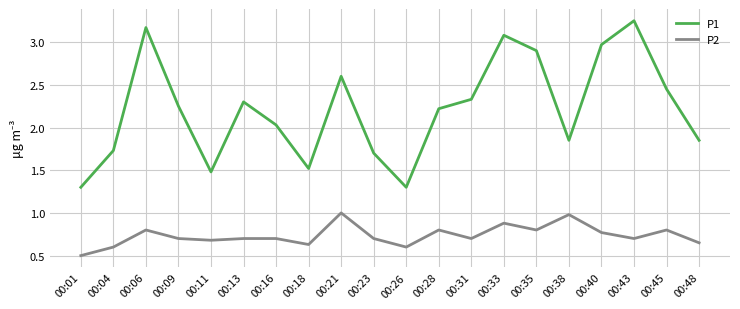

At which label does P1 first exceed 2?

00:06